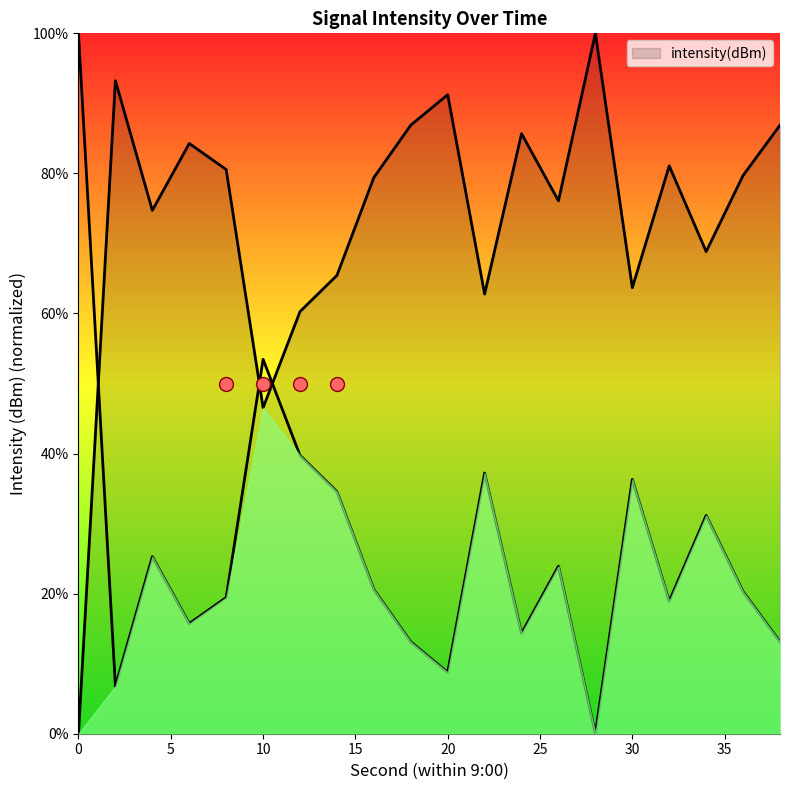

What is the ratio of the value at 30 to the value at 8?

1.9